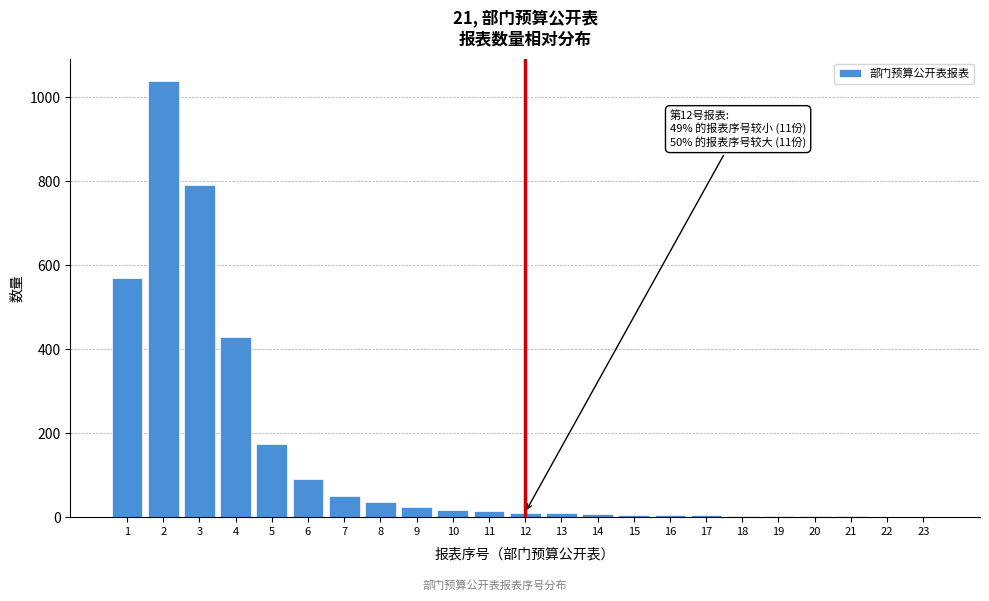

What is the maximum value shown in the chart?

1040